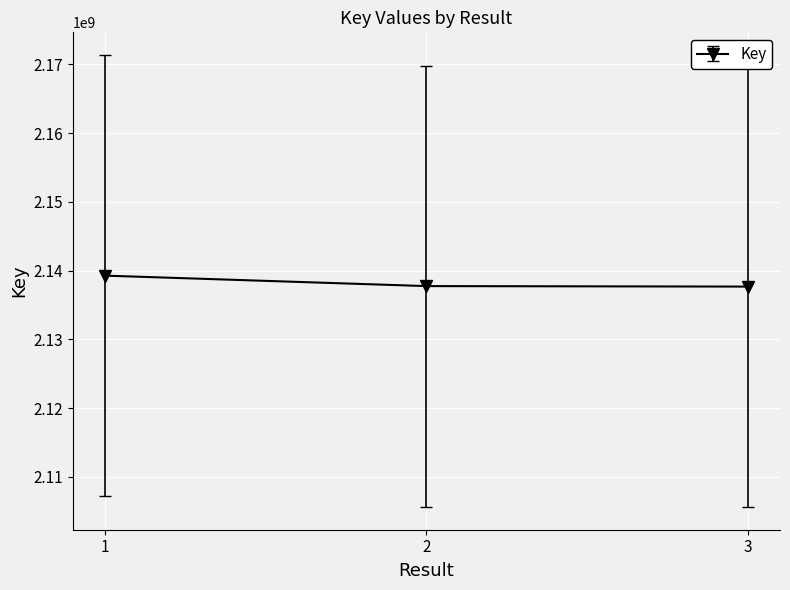

What is the difference between the maximum and minimum values?

1592210